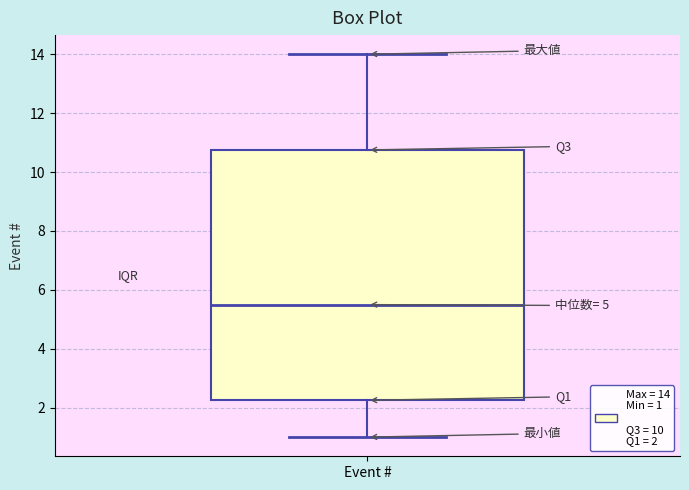

Transcribe this box plot: give where the median line is, the range the box spans, and where the two whiskers end, as read against the y-axis. The values are not printed on the chart, so give them approximately, as read against the axis.

median 5.6, box 2.2 to 10.8, whiskers 1.0 to 14.0